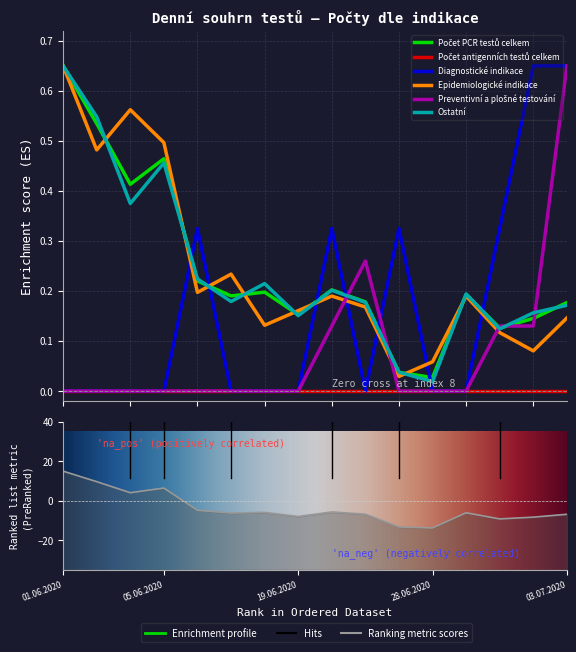

At which category does Epidemiologické indikace reach its first local peak?

03.06.2020